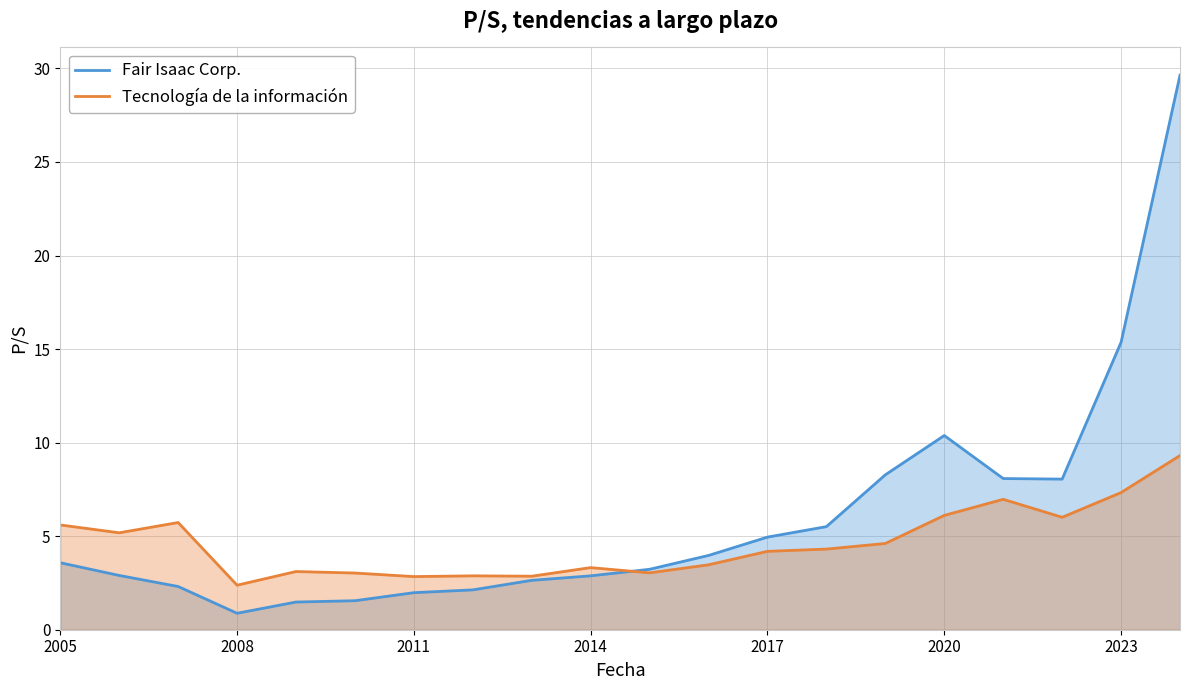

What position from the left is 2005?

1